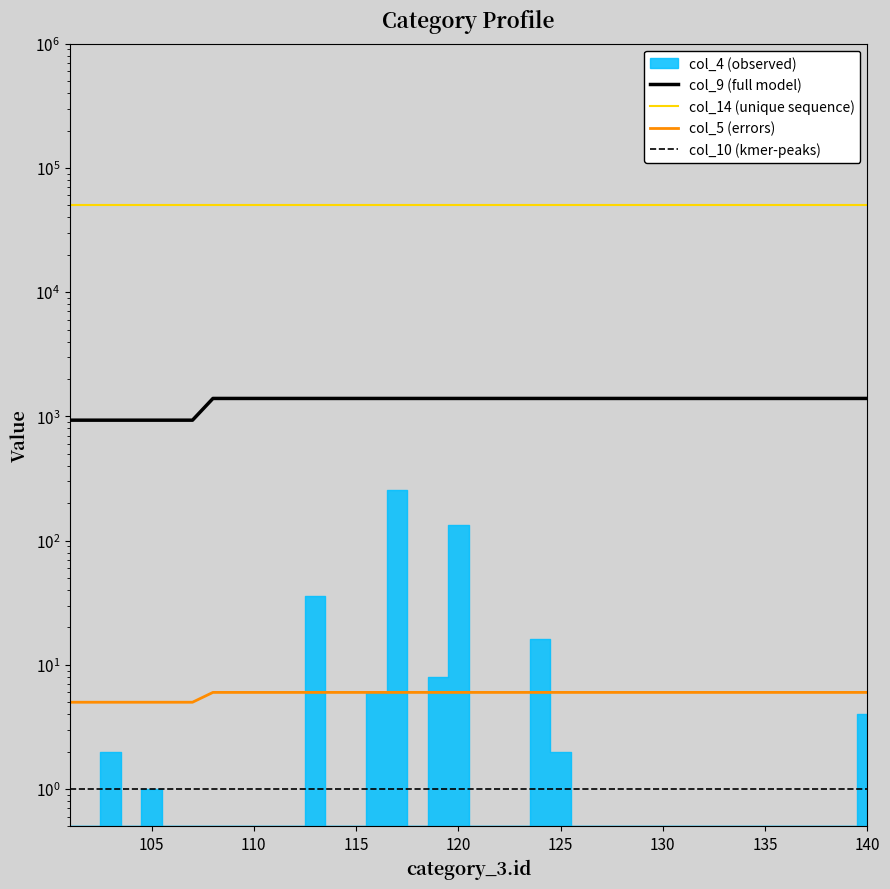

Reading left to right, list all the values displayed in this chart.

col_9 (full model): 932	932	932	932	932	932	932	1394	1394	1394	1394	1394	1394	1394	1394	1394	1394	1394	1394	1394	1394	1394	1394	1394	1394	1394	1394	1394	1394	1394	1394	1394	1394	1394	1394	1394	1394	1394	1394	1394
col_14 (unique sequence): 50206	50206	50206	50206	50206	50206	50206	50206	50206	50206	50206	50206	50206	50206	50206	50206	50206	50206	50206	50206	50206	50206	50206	50206	50206	50206	50206	50206	50206	50206	50206	50206	50206	50206	50206	50206	50206	50206	50206	50206
col_5 (errors): 5	5	5	5	5	5	5	6	6	6	6	6	6	6	6	6	6	6	6	6	6	6	6	6	6	6	6	6	6	6	6	6	6	6	6	6	6	6	6	6
col_10 (kmer-peaks): 1	1	1	1	1	1	1	1	1	1	1	1	1	1	1	1	1	1	1	1	1	1	1	1	1	1	1	1	1	1	1	1	1	1	1	1	1	1	1	1